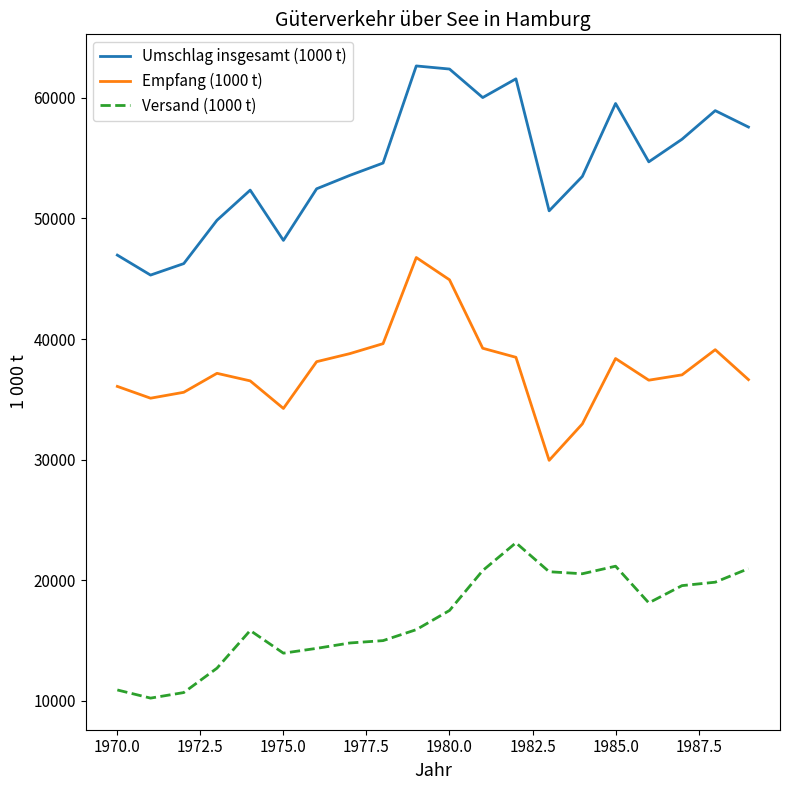

What is the highest value of the Empfang (1000 t) series?

46758